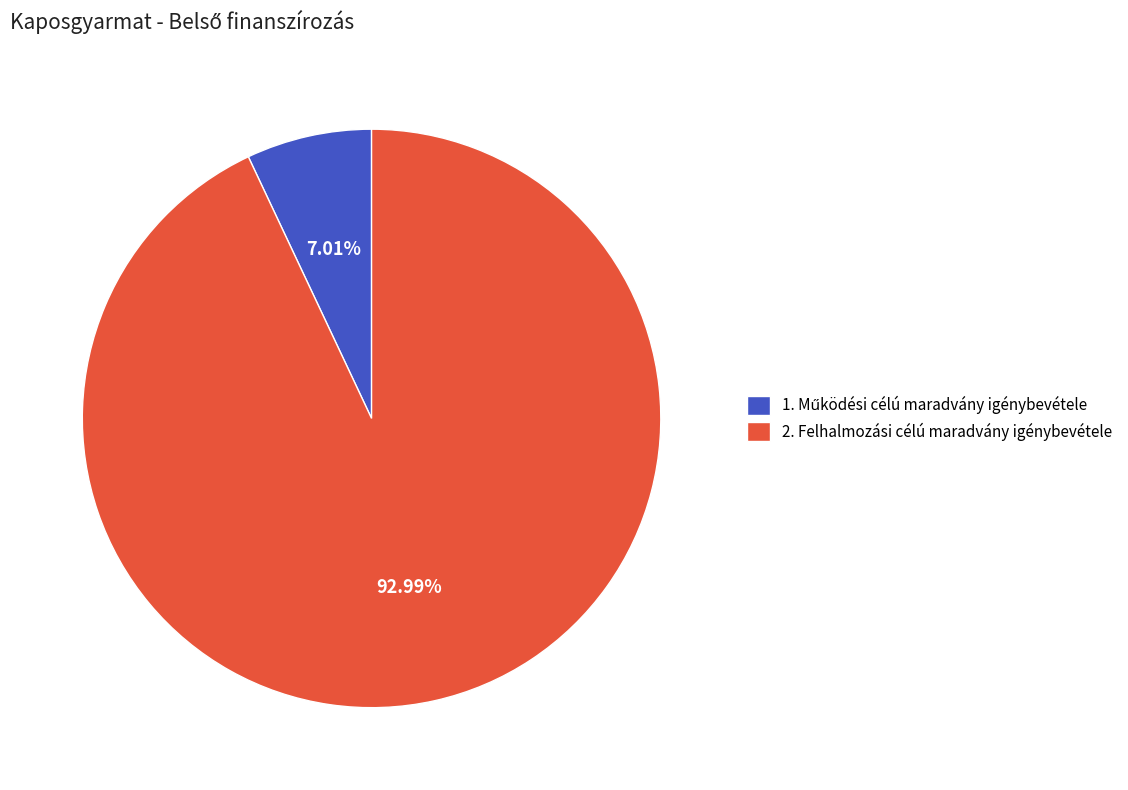

Which category accounts for the majority?

2. Felhalmozási célú maradvány igénybevétele